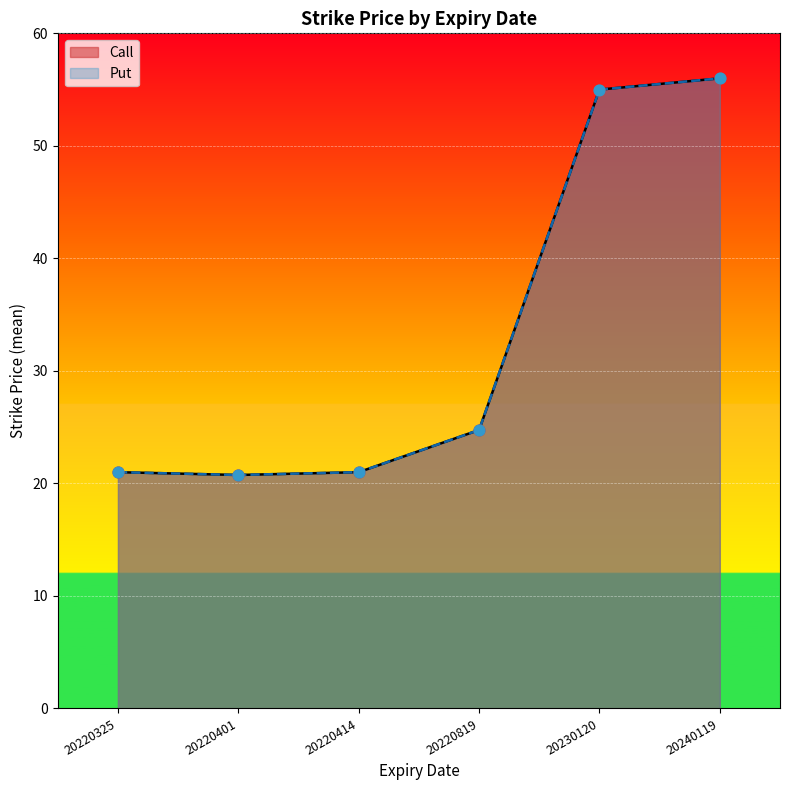

At which category is the sum across all series the highest?

20240119